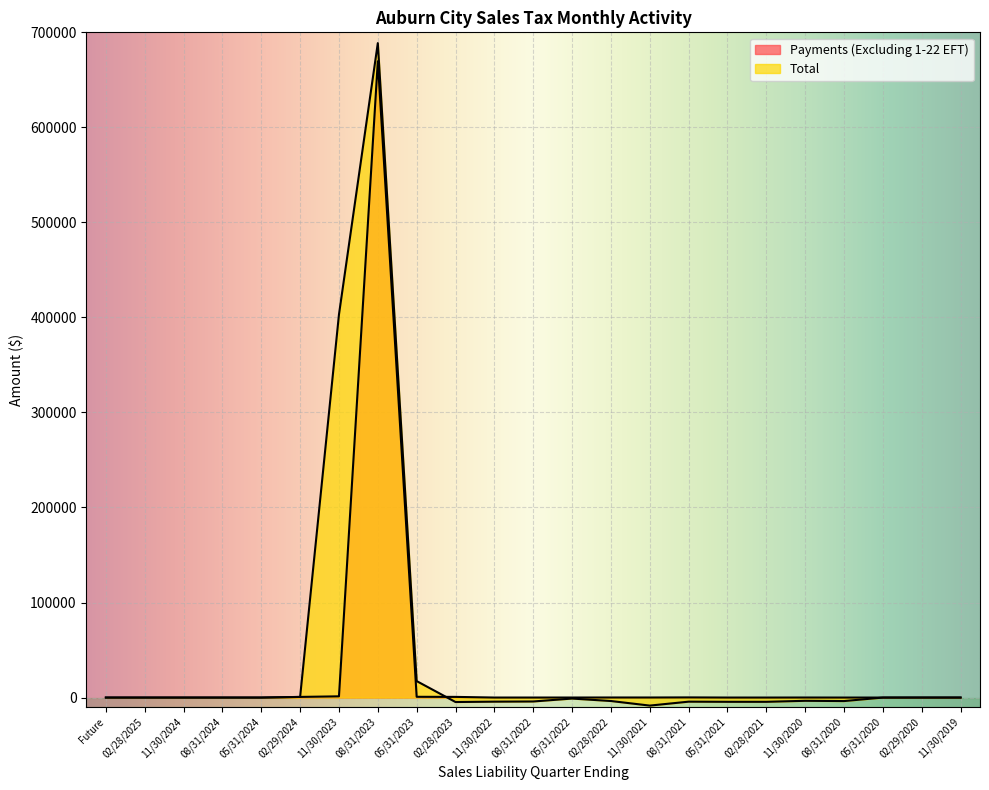

Where is the first local minimum for Total?

02/28/2023